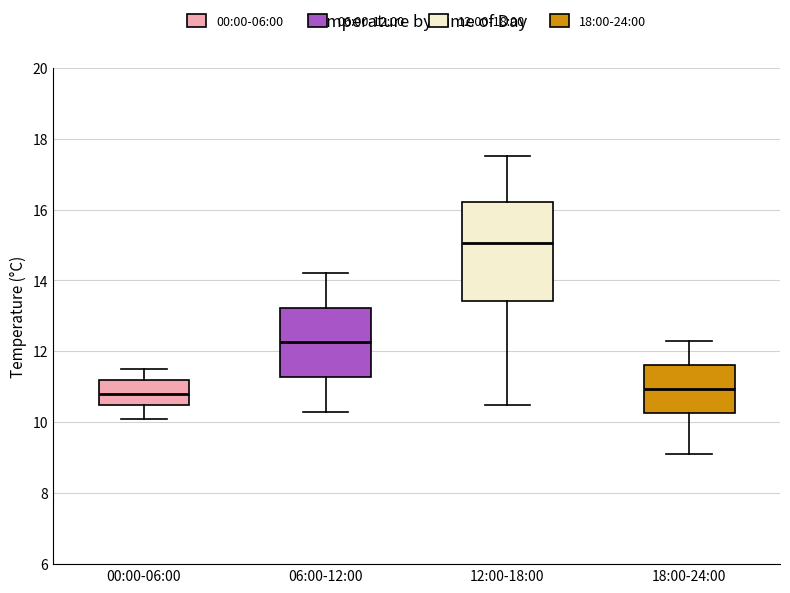

Where does the median line of the box for 18:00-24:00 sit on the y-axis? The values are not printed on the chart, so give them approximately, as read against the axis.

11.0